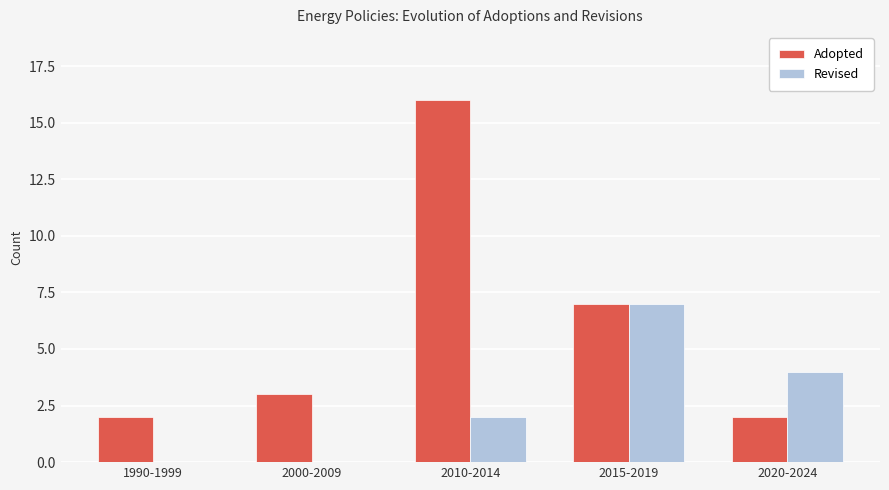

The Adopted series shows 0 at 2020-2024. True or false?

False